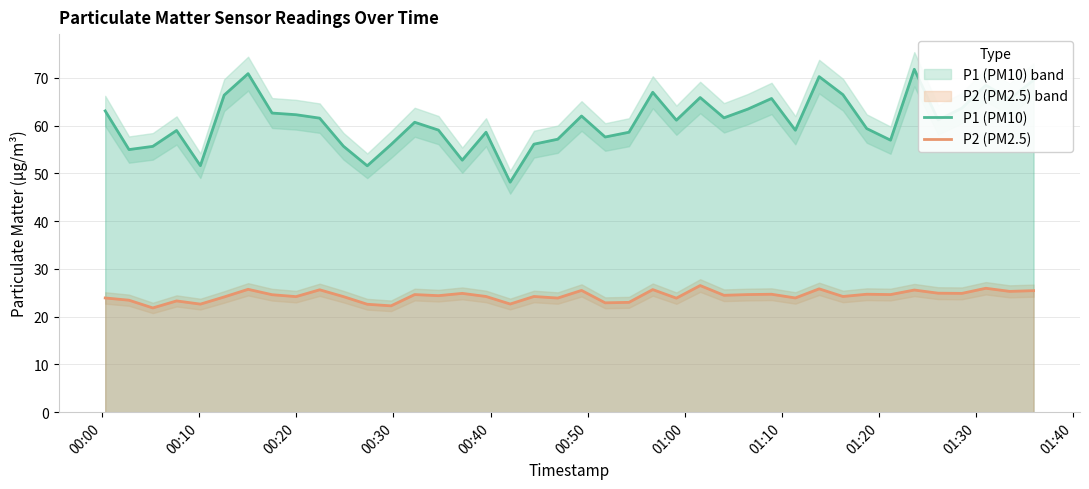

How many data points in P1 (PM10) are less than 61?

19